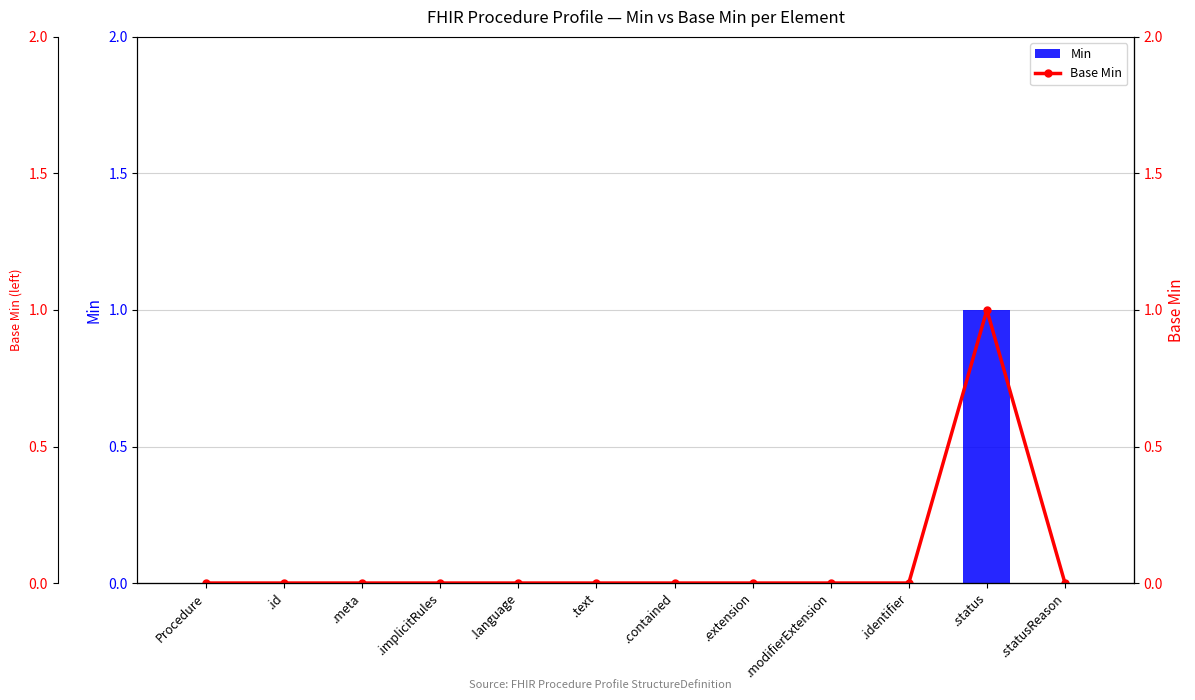

Reading left to right, list all the values displayed in this chart.

Min: 0	0	0	0	0	0	0	0	0	0	1	0
Base Min: 0	0	0	0	0	0	0	0	0	0	1	0